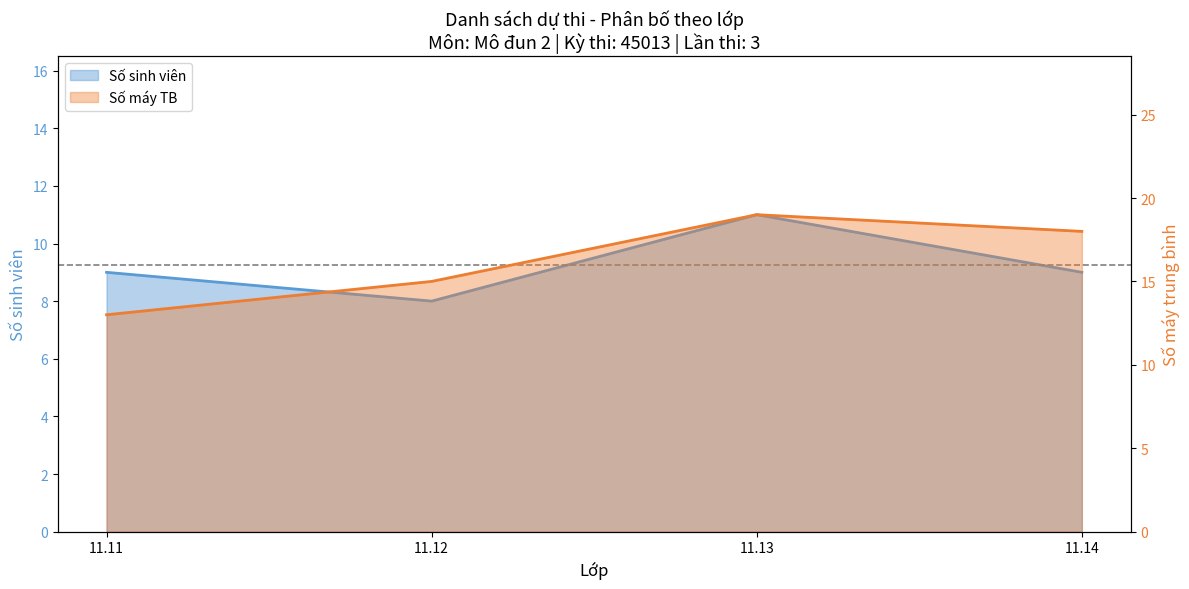

What is the minimum value shown in the chart?

8